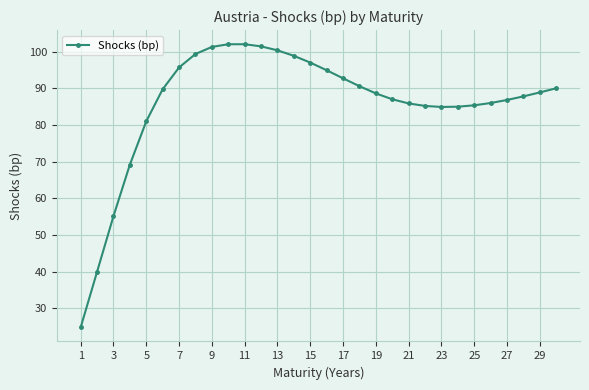

What is the maximum value shown in the chart?

102.0